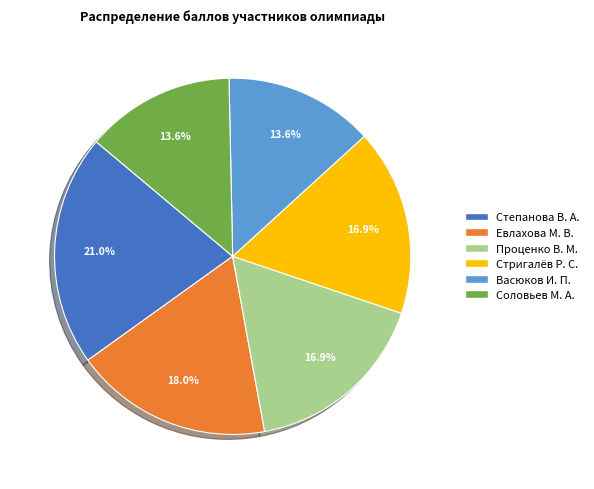

To the nearest percent, what is the combined percentage of Соловьев М. А. and Стригалёв Р. С.?

31%